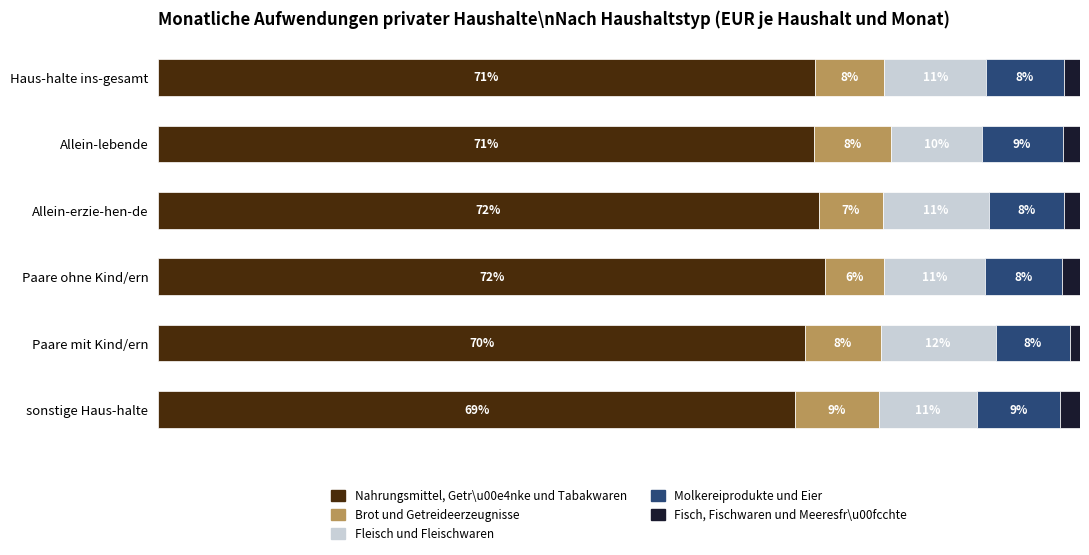

Which category has the lowest value in the Nahrungsmittel, Getr\u00e4nke und Tabakwaren series?

sonstige Haus-halte